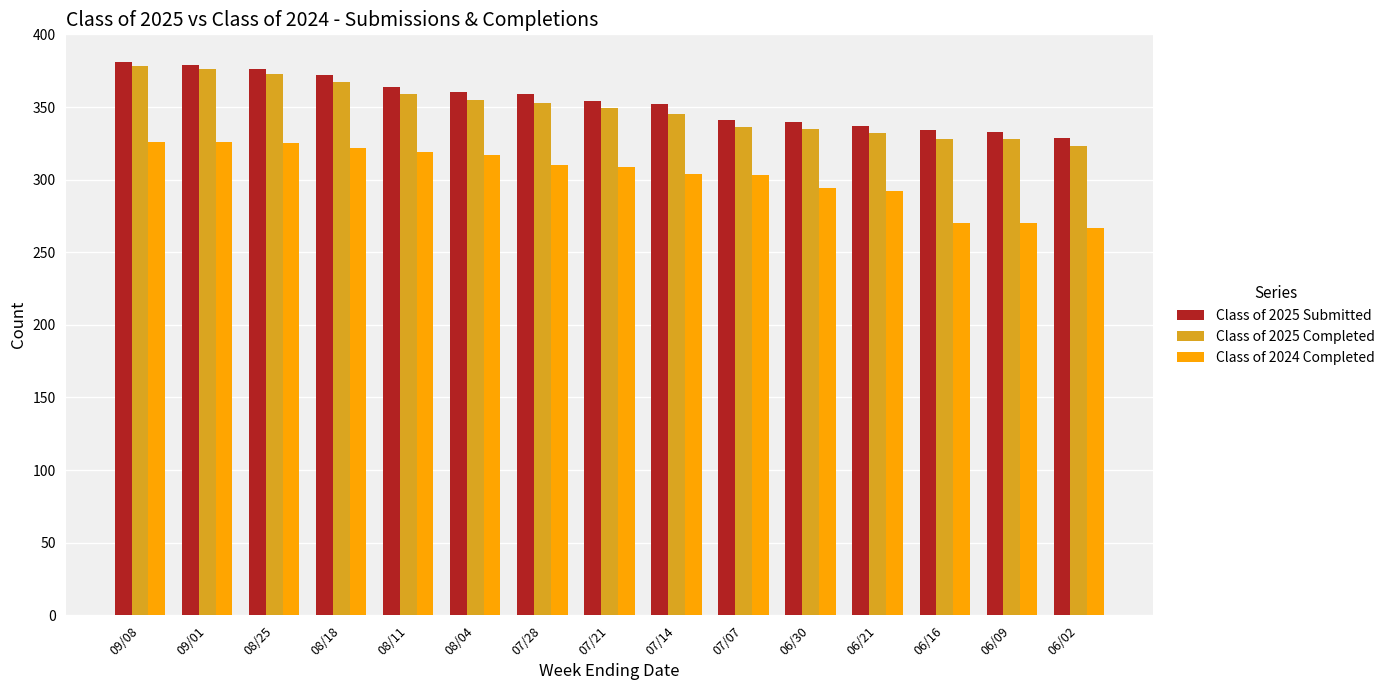

Which series changed the most between 08/11 and 06/02?

Class of 2024 Completed